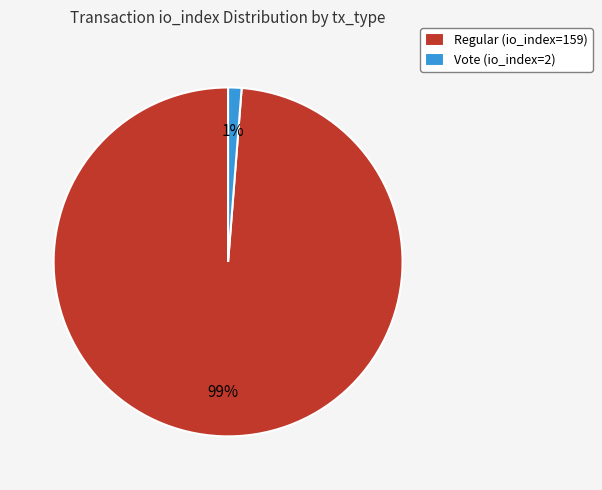

To the nearest percent, what is the average slice percentage?

50%